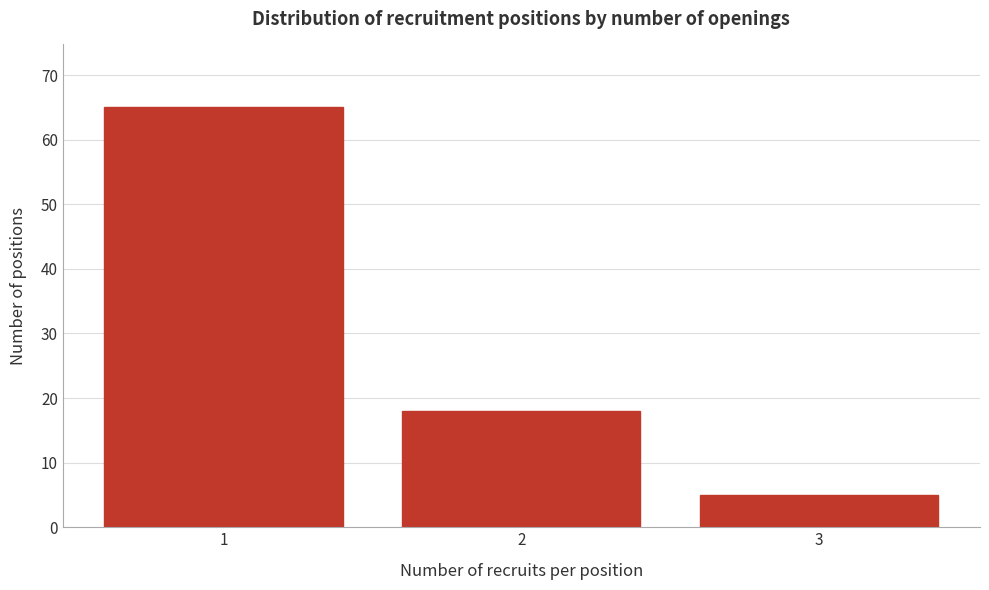

Reading left to right, transcribe all the data shown in this chart.

65	18	5